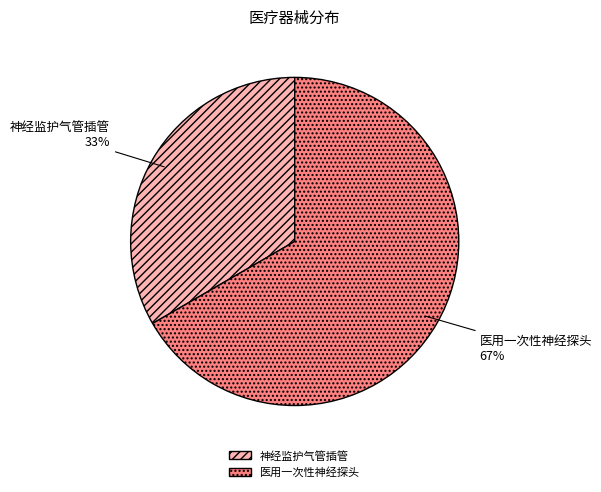

To the nearest percent, what is the combined percentage of 神经监护气管插管 and 医用一次性神经探头?

100%